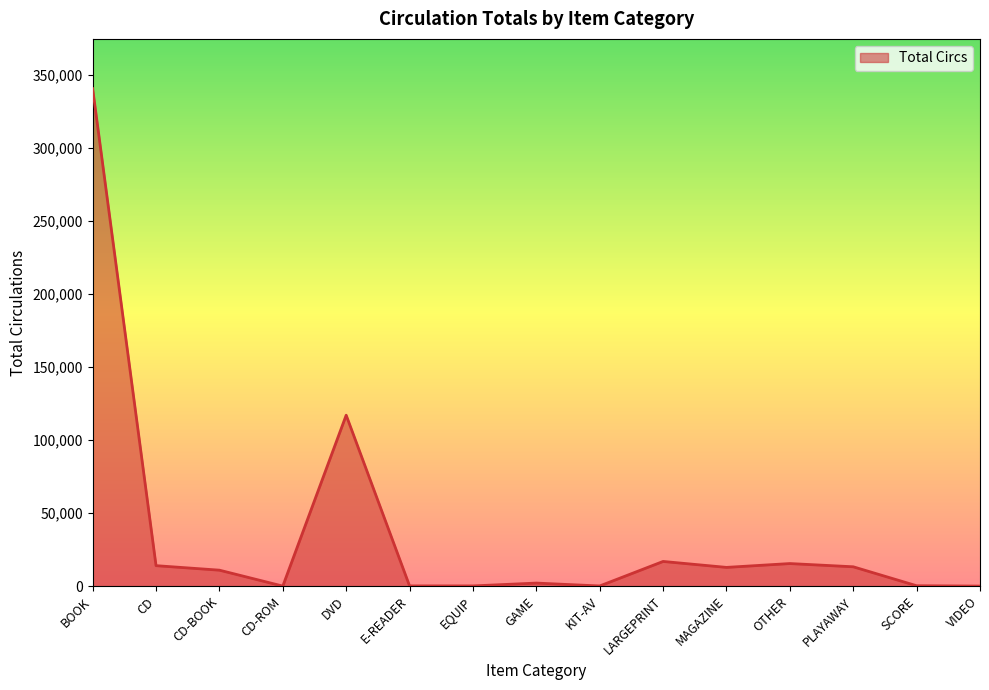

Which category has the highest value across all series?

BOOK